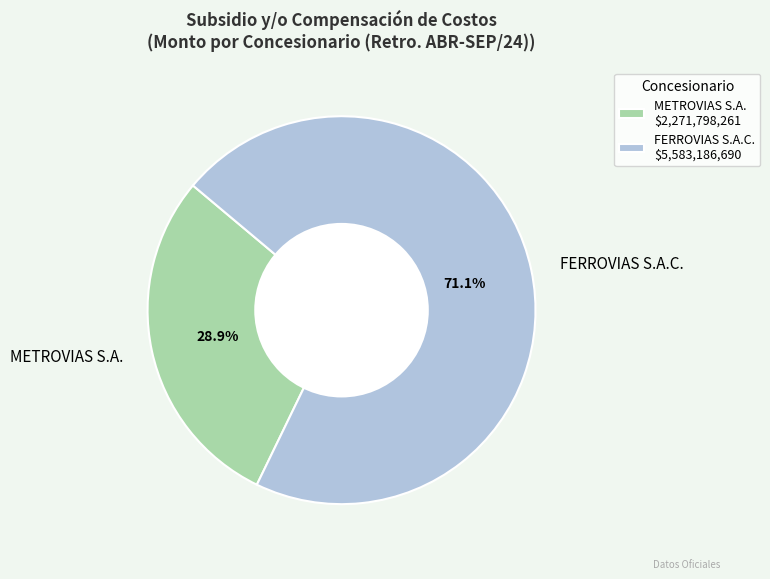

How many segments does this pie chart have?

2